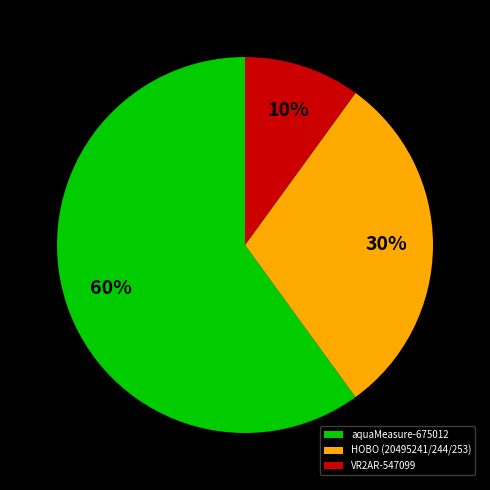

What percentage is the aquaMeasure-675012 slice, to the nearest percent?

60%